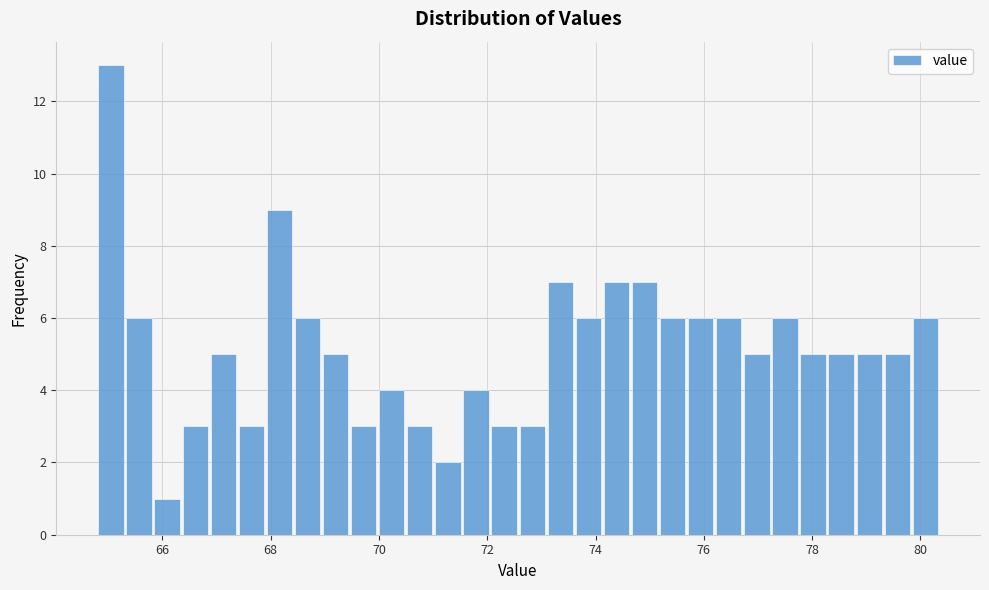

Around what value on the x-axis is the tallest bar? Give the approximate position of its centre, as read against the axis.

65.0